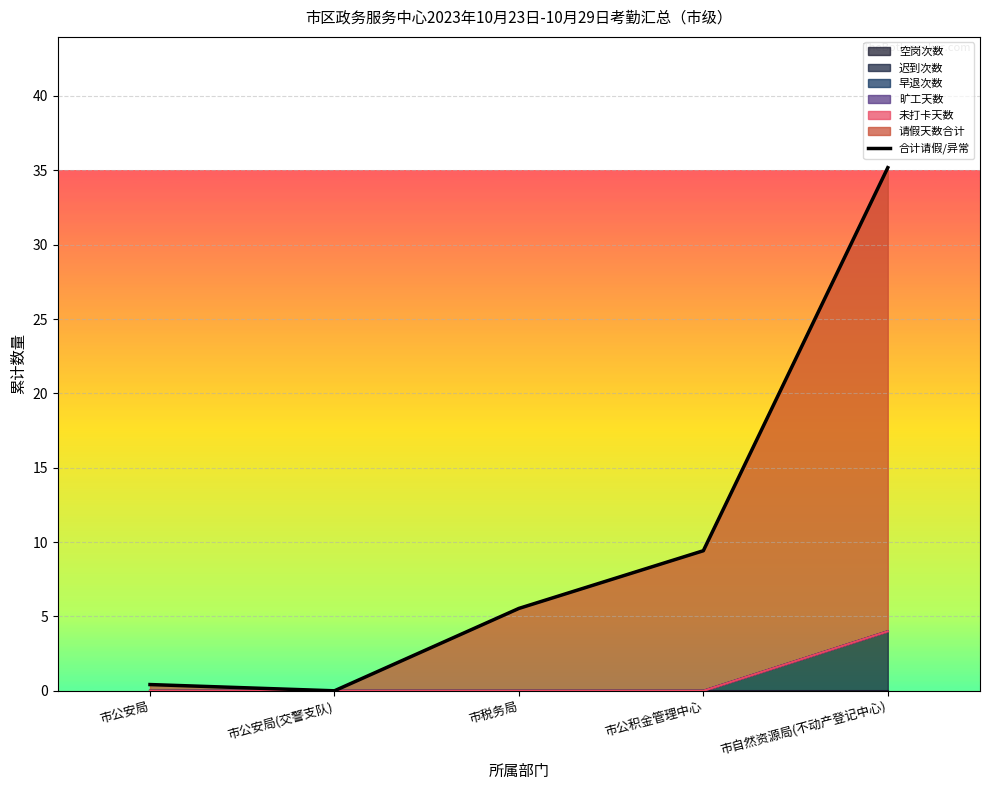

How many data points does each series have?

5